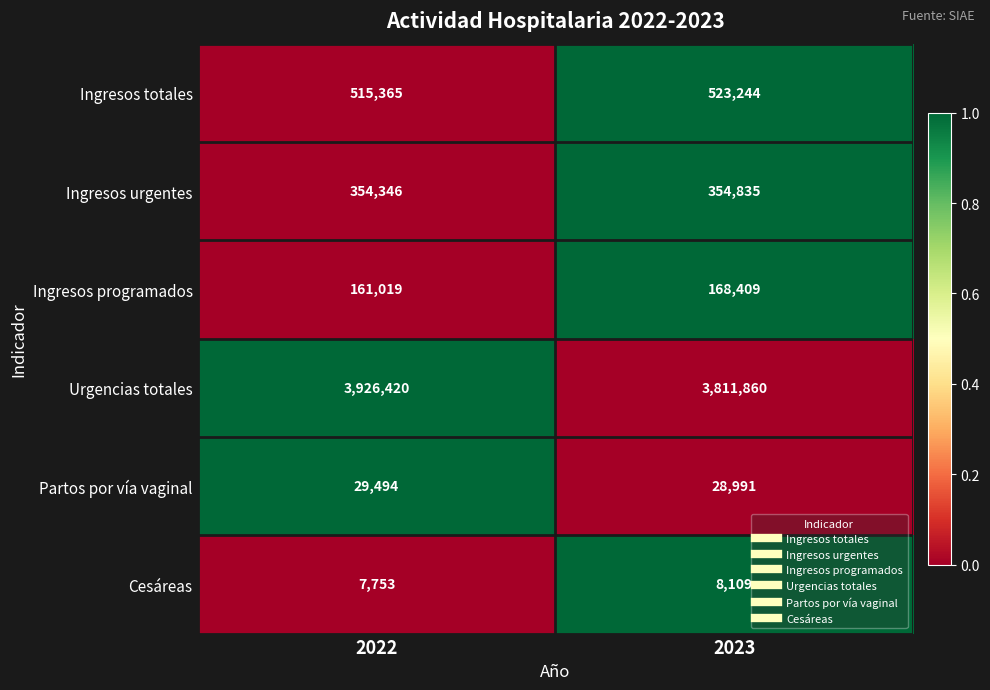

What is the maximum value for Urgencias totales?

3926420